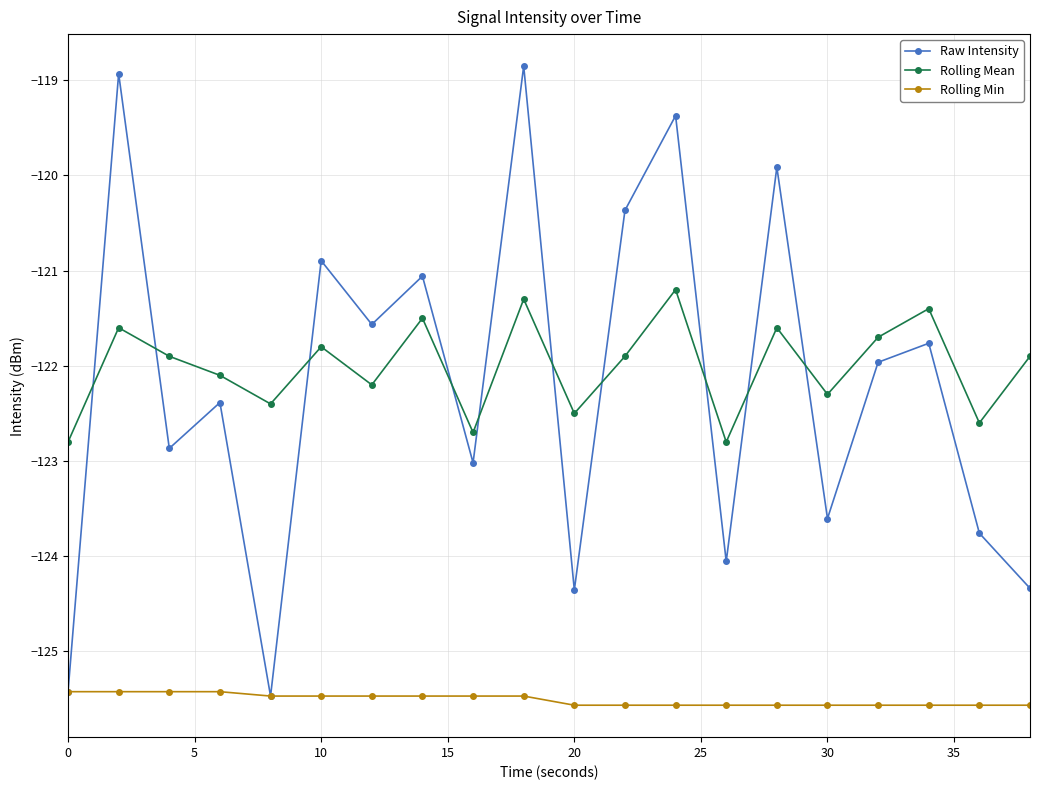

What is the value of the Rolling Mean point at the 1st from the left?

-122.8